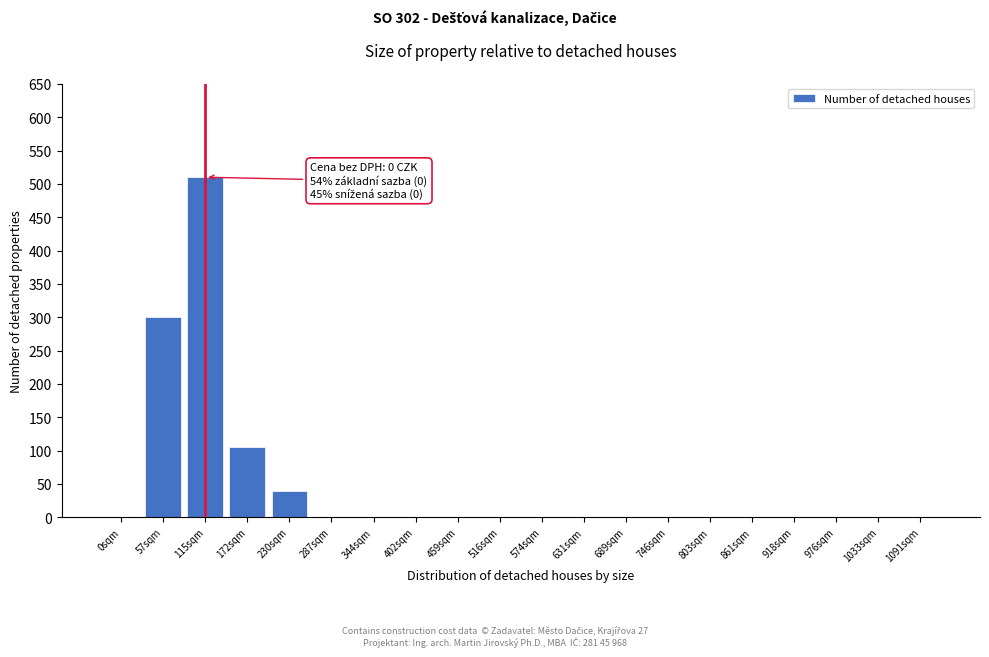

Reading left to right, transcribe all the data shown in this chart.

0sqm=0	57sqm=300	115sqm=510	172sqm=105	230sqm=40	287sqm=0	344sqm=0	402sqm=0	459sqm=0	516sqm=0	574sqm=0	631sqm=0	689sqm=0	746sqm=0	803sqm=0	861sqm=0	918sqm=0	976sqm=0	1033sqm=0	1091sqm=0